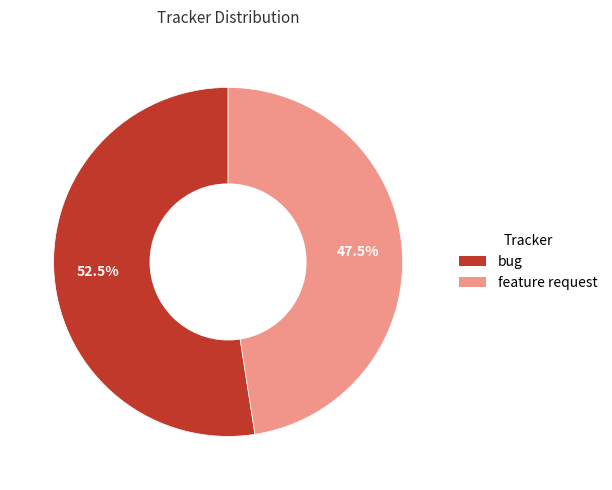

Rank the categories by value from lowest to highest.

feature request, bug